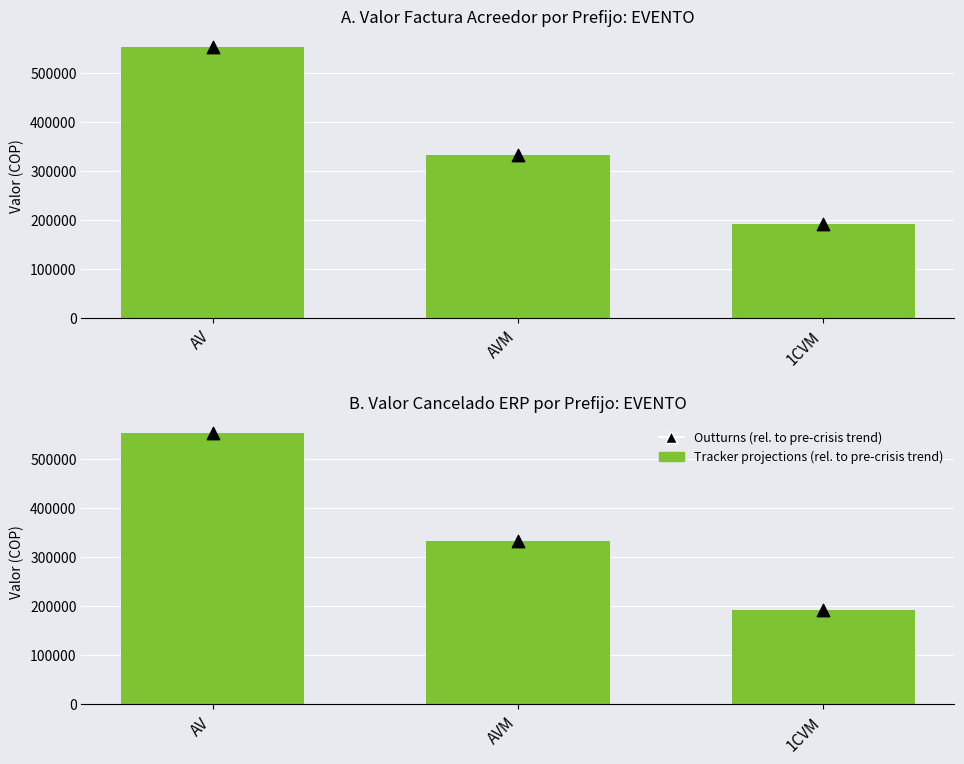

Which series contains the lowest Y value?

Tracker projections (rel. to pre-crisis trend)